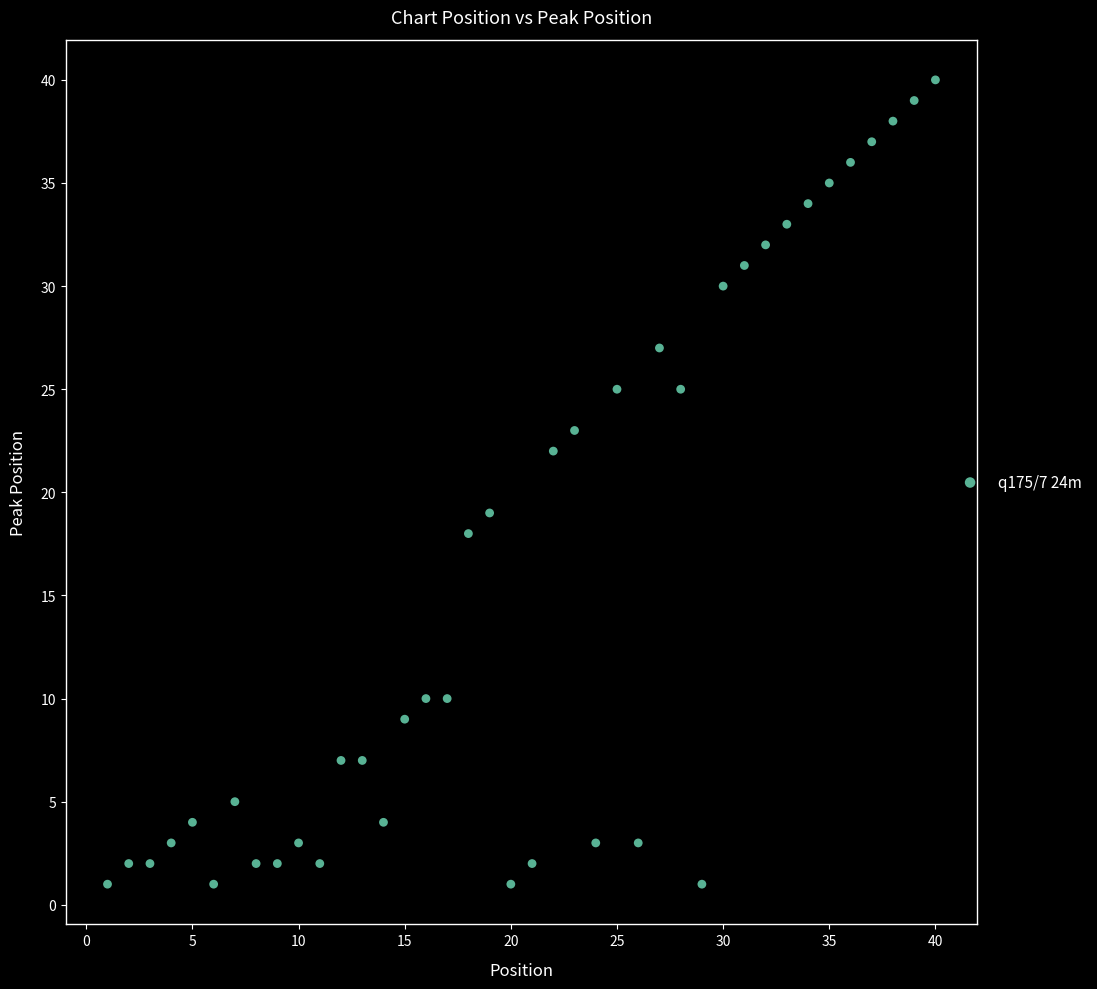

What is the range of Y values (max minus min)?

39